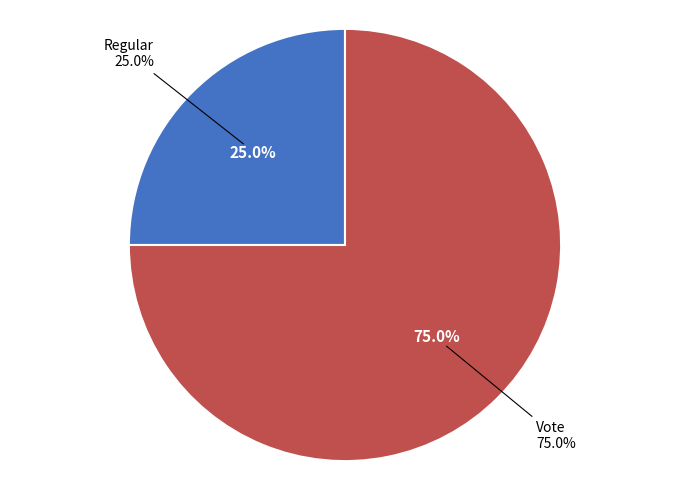

Does Regular account for over 50% of the chart?

No